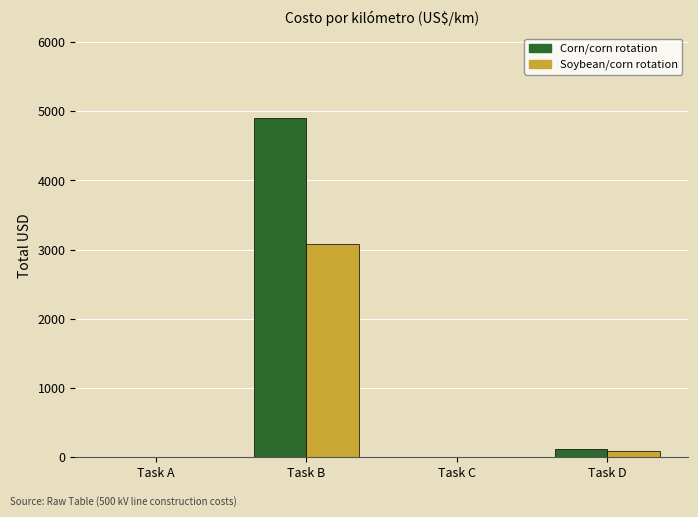

Which category has the highest value in the Corn/corn rotation series?

Task B